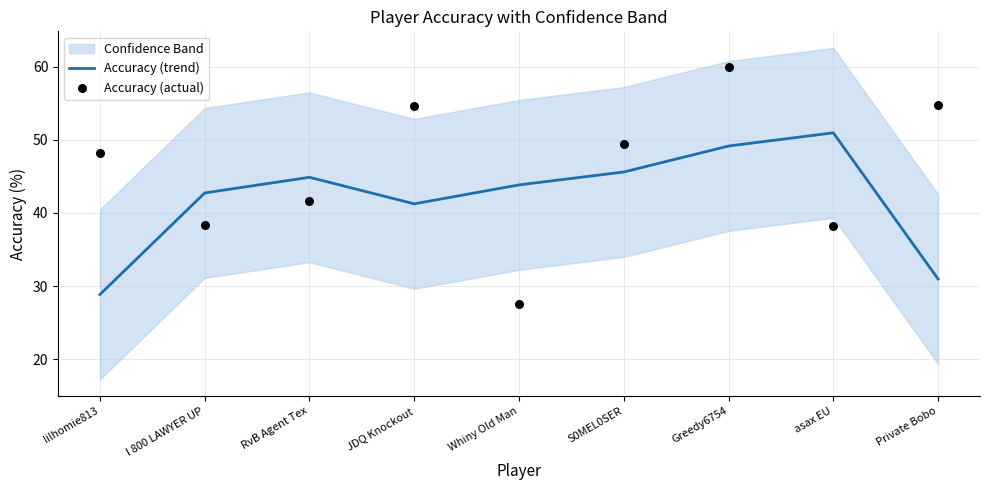

Which series reaches the maximum Y coordinate?

Accuracy (actual)